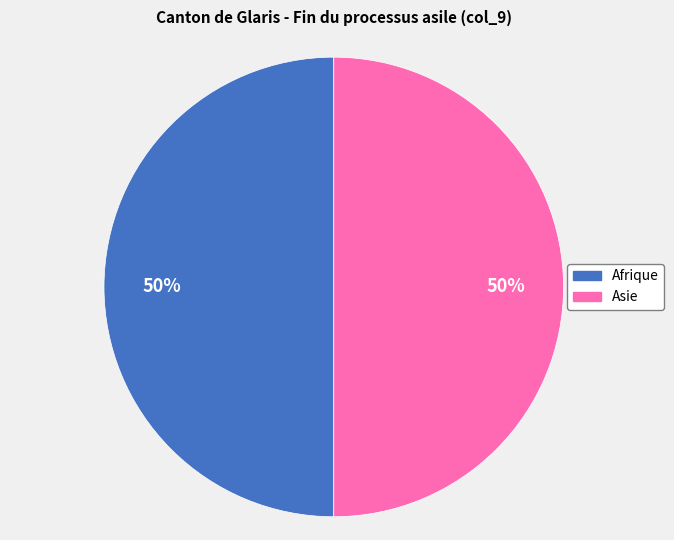

To the nearest percent, what is the average slice percentage?

50%